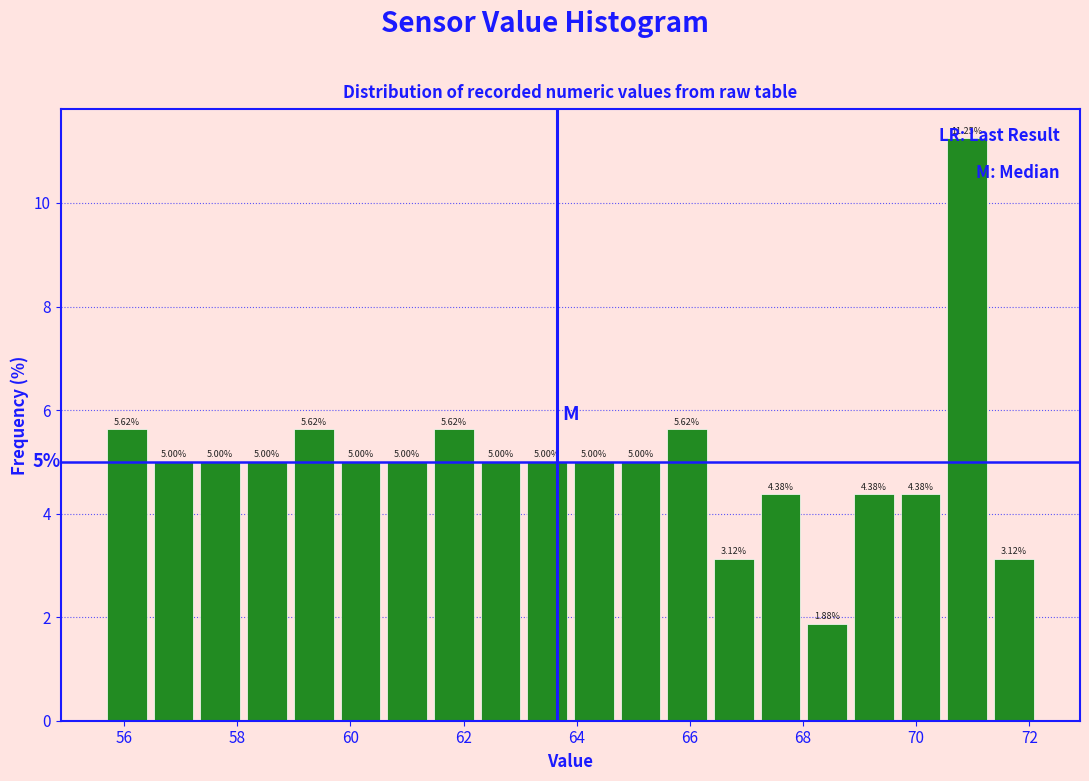

Over which range of the x-axis is the bar tallest?

70.6 to 71.4